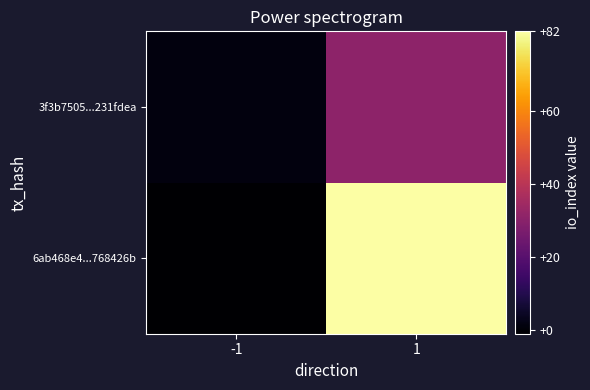

Between -1 and 1, which is larger?

1